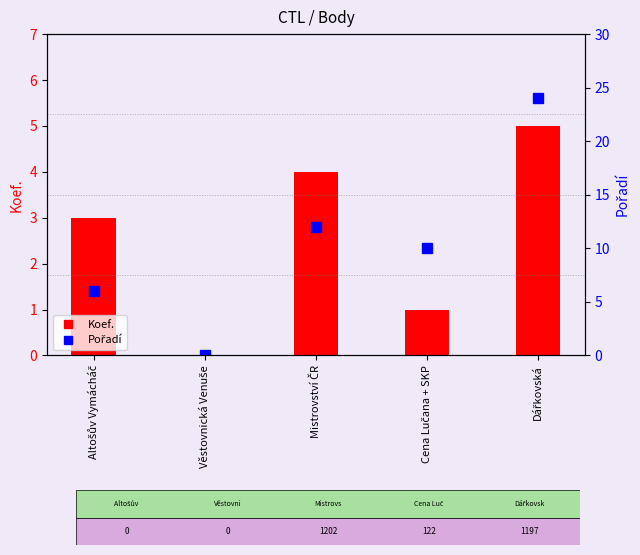

The value of Pořadí at Altošův Vymácháč is 6. True or false?

True